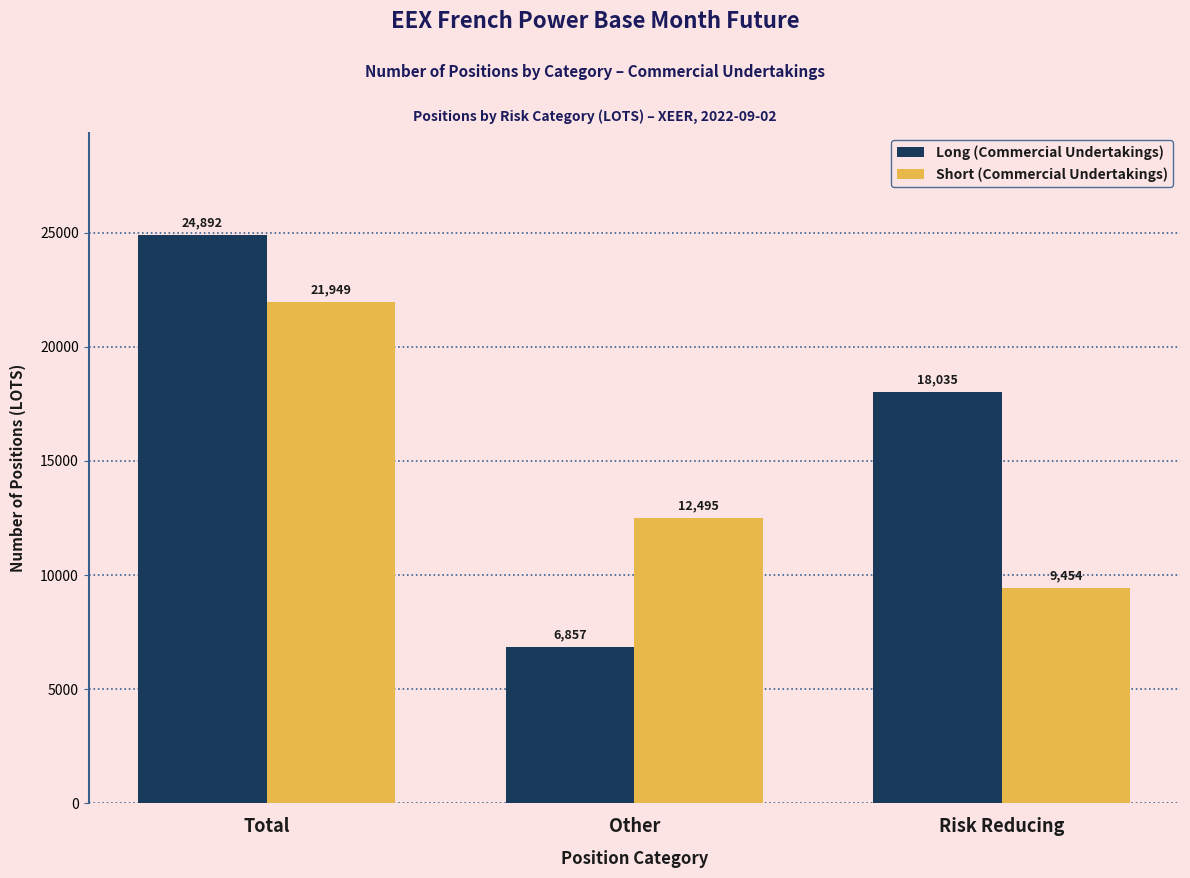

List the labels in order of Long (Commercial Undertakings) value, smallest first.

Other, Risk Reducing, Total